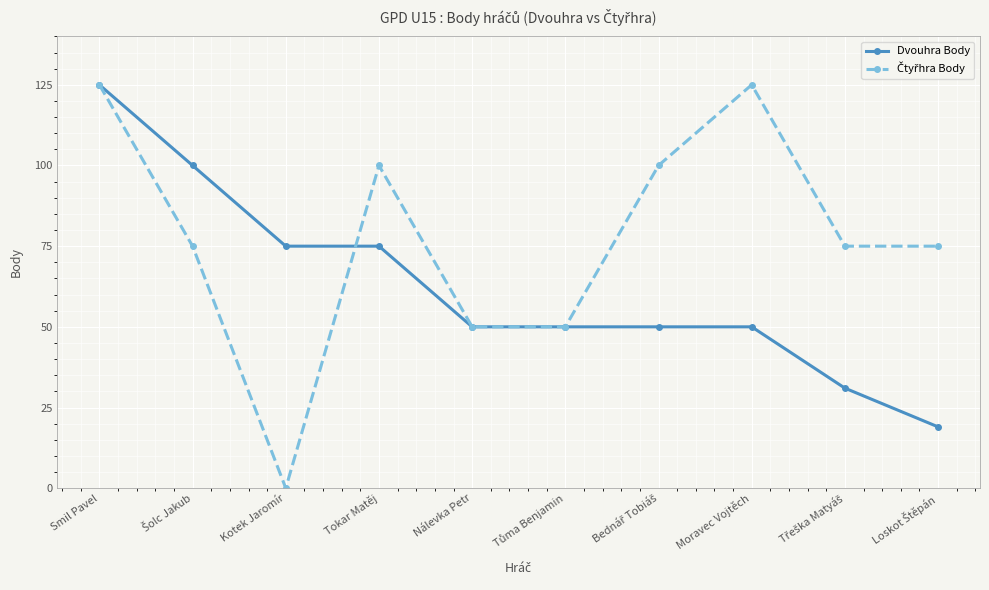

At how many categories does at least one series exceed 71?

8